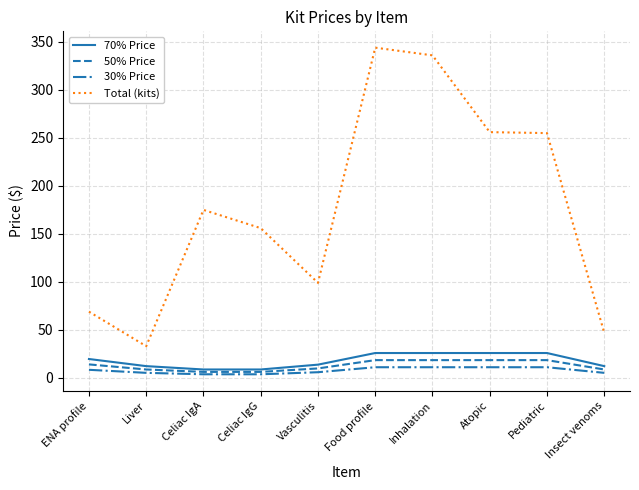

Between Celiac IgG and Food profile, which series saw the biggest shift?

Total (kits)